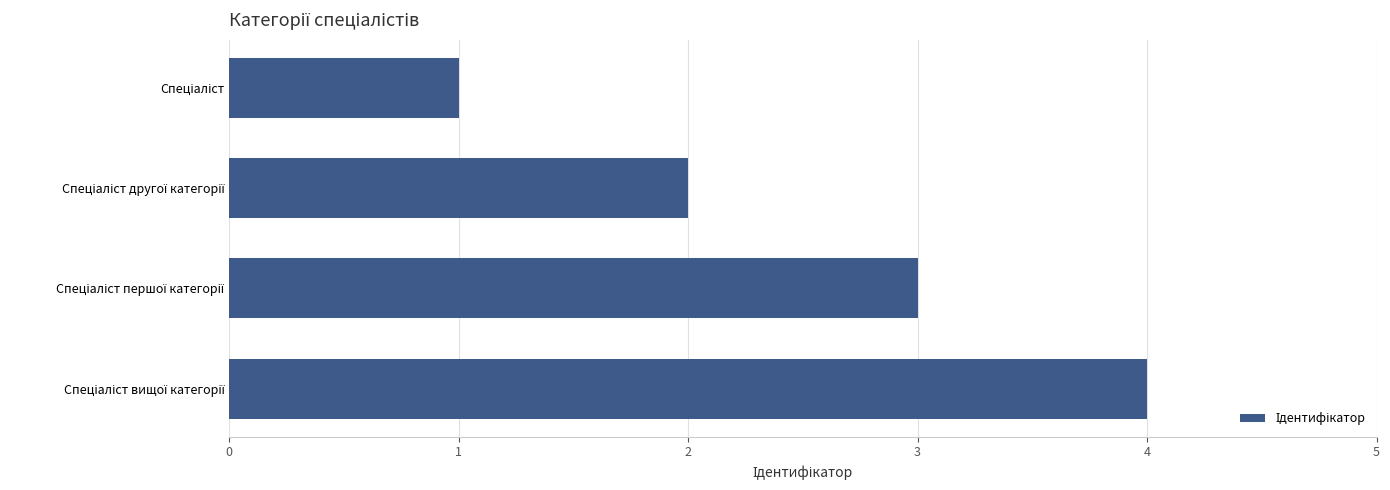

Are the bars horizontal?

Yes